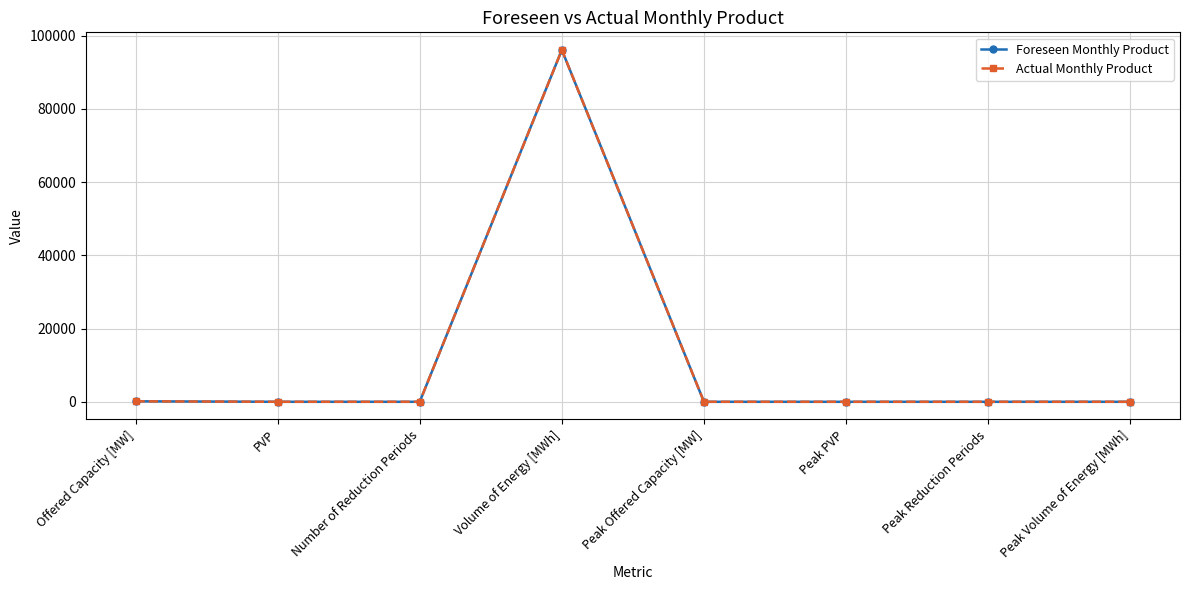

Does the chart display data point markers on the line(s)?

Yes